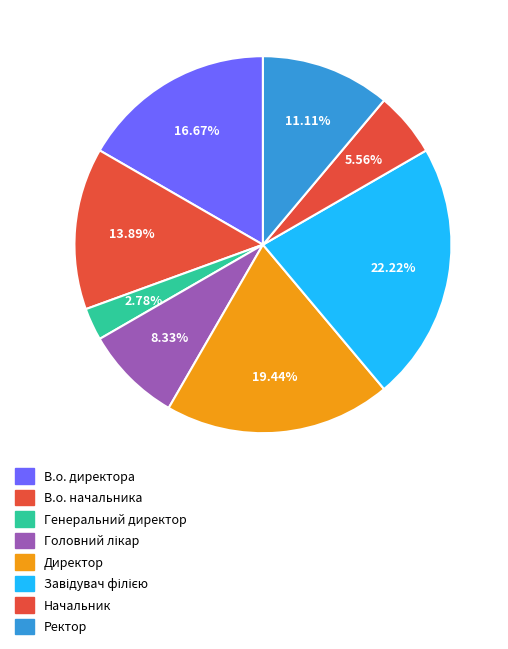

How many segments does this pie chart have?

8